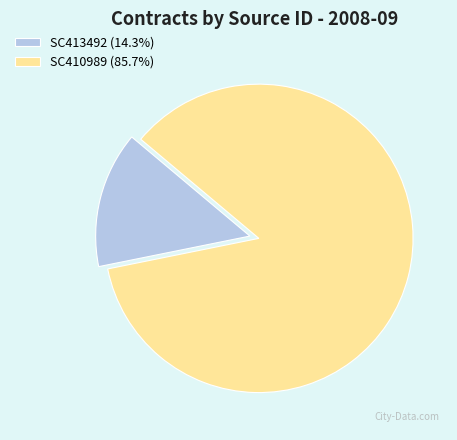

Does SC410989 (85.7%) represent more than half of the total?

Yes